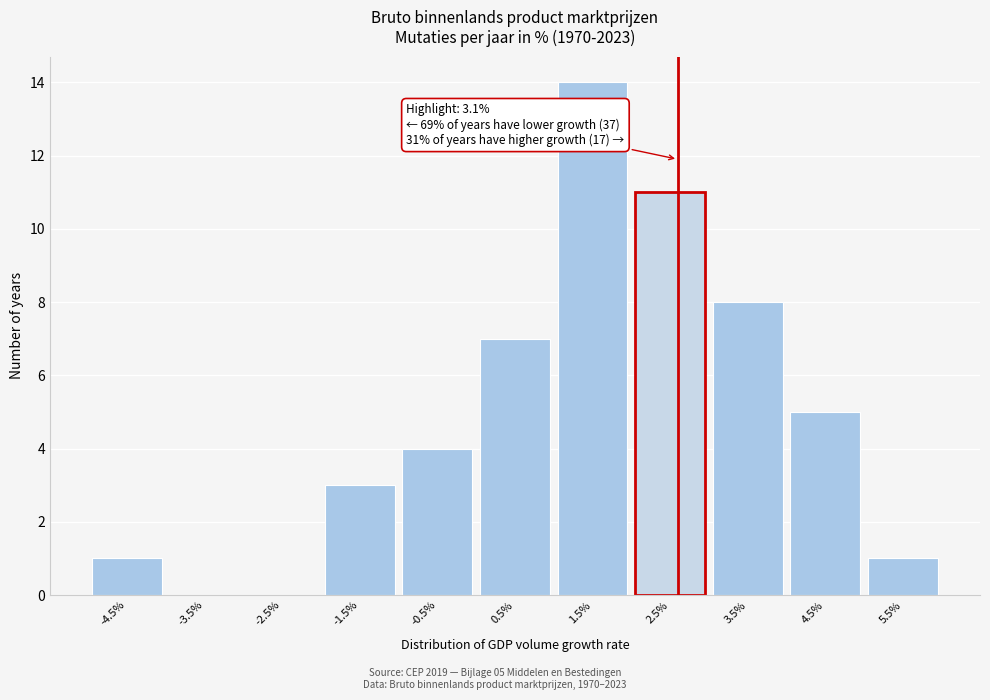

Reading left to right, what are all the values shown in this chart?

-4.5%=1	-3.5%=0	-2.5%=0	-1.5%=3	-0.5%=4	0.5%=7	1.5%=14	2.5%=11	3.5%=8	4.5%=5	5.5%=1